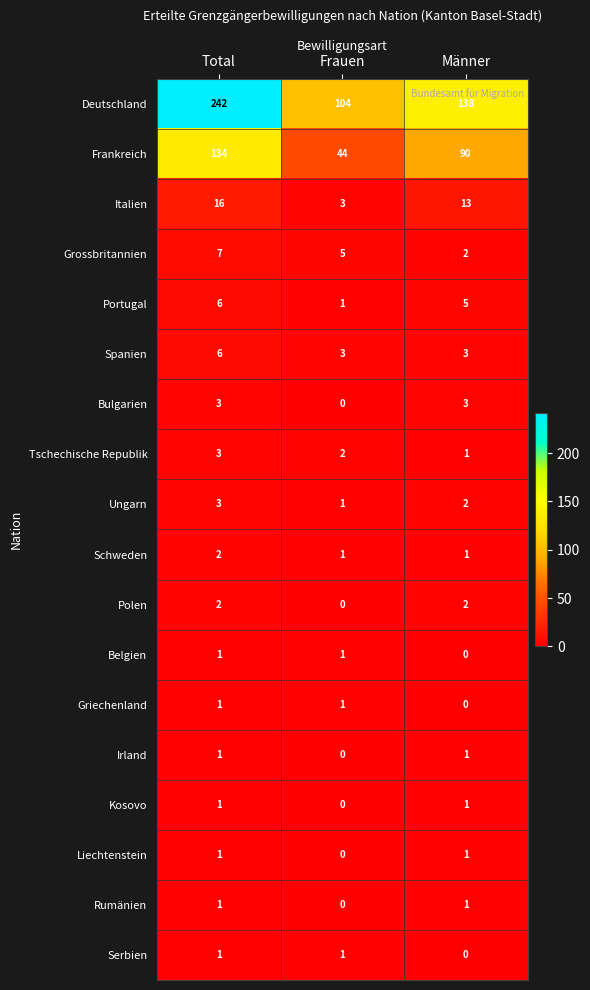

The value of Italien at Total is 27. True or false?

False